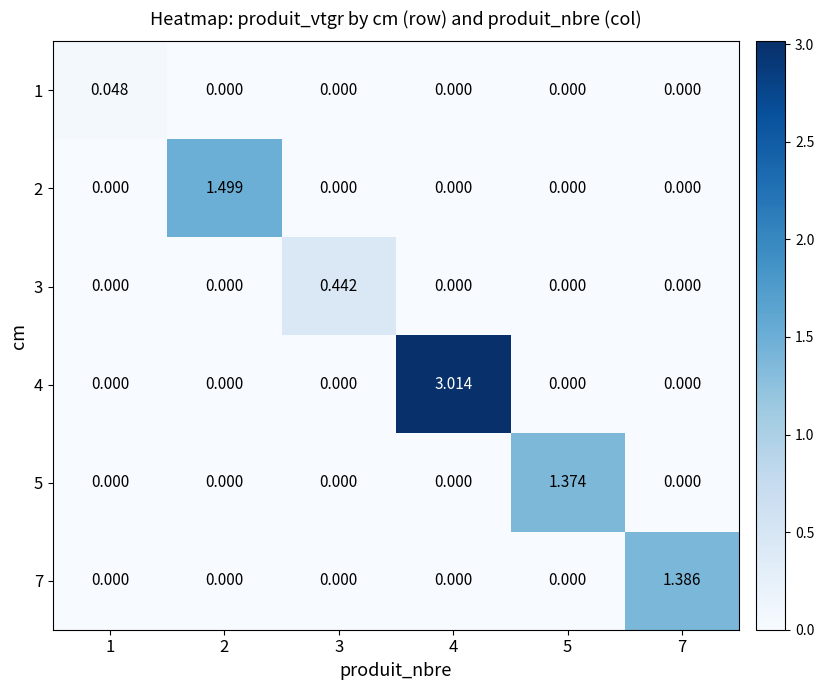

List the series in order of their peak value, highest first.

4, 2, 7, 5, 3, 1